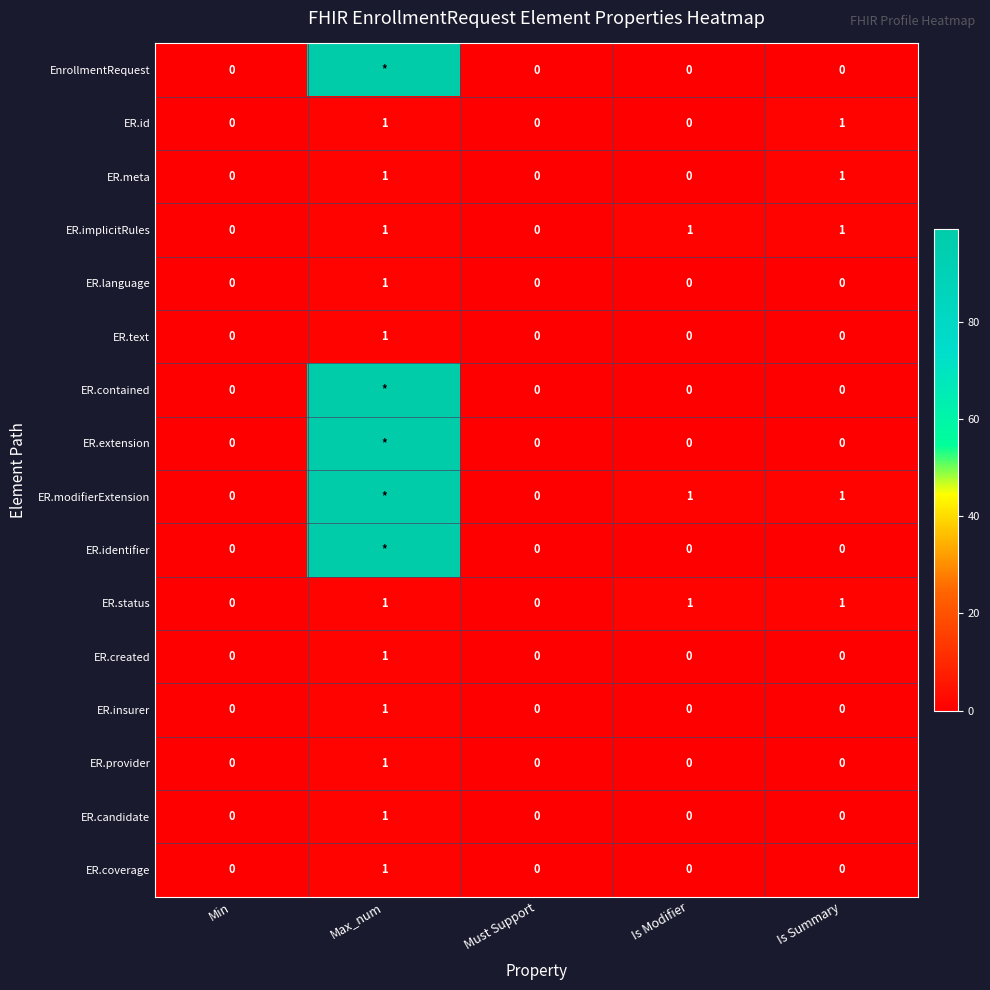

True or false: ER.insurer has a value of 0 at Is Modifier.

True